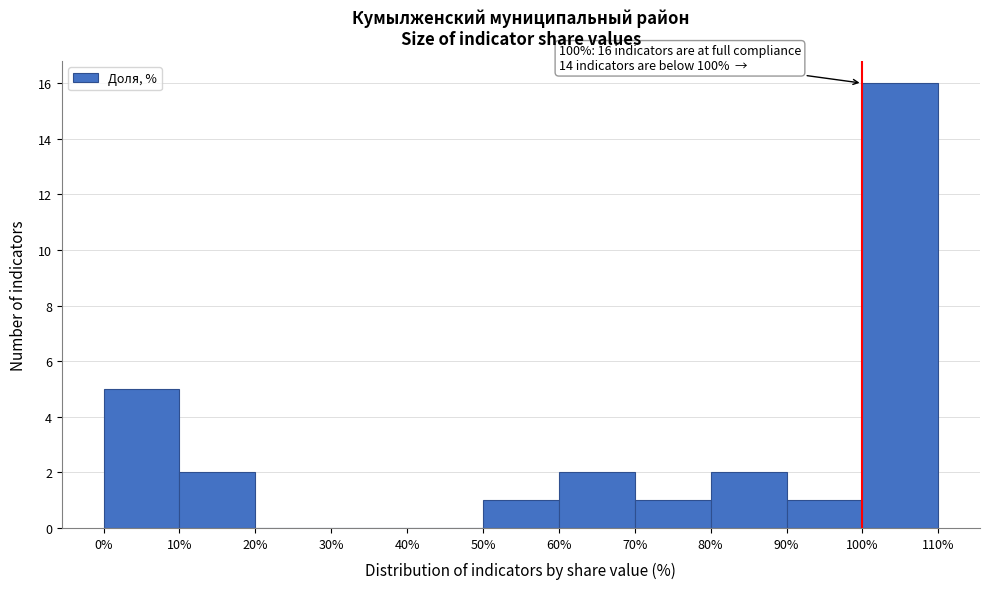

Over which range of the x-axis is the bar tallest?

100% to 110%